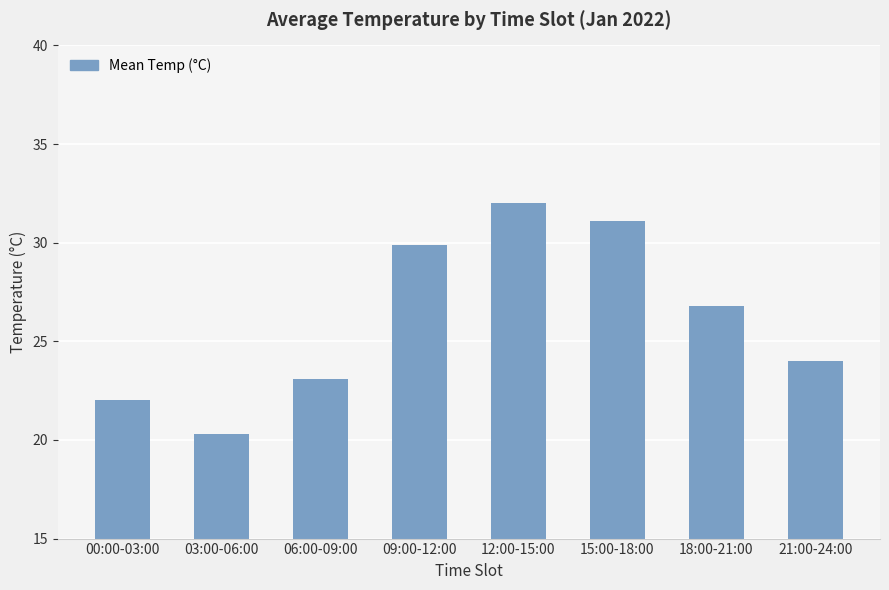

What is the change in value from 00:00-03:00 to 18:00-21:00?

+4.8